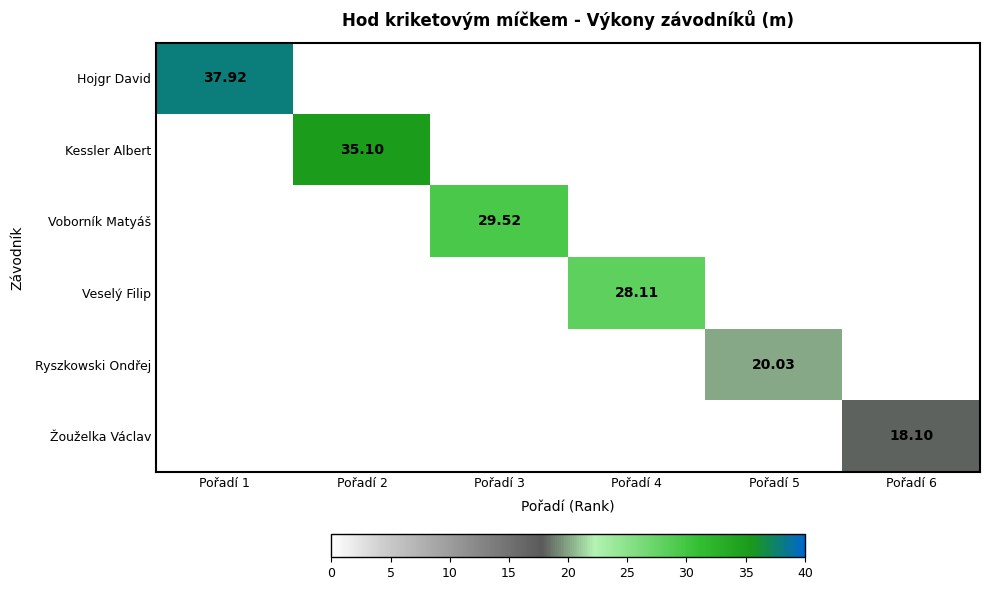

What is the spread (max minus min) of values at Pořadí 4?

28.1